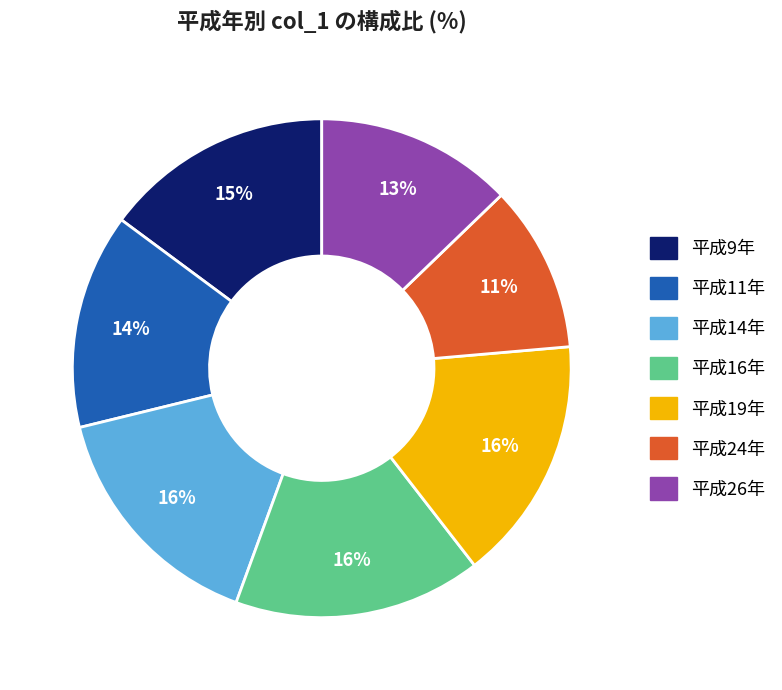

Combined, do 平成11年 and 平成19年 account for over 50%?

No